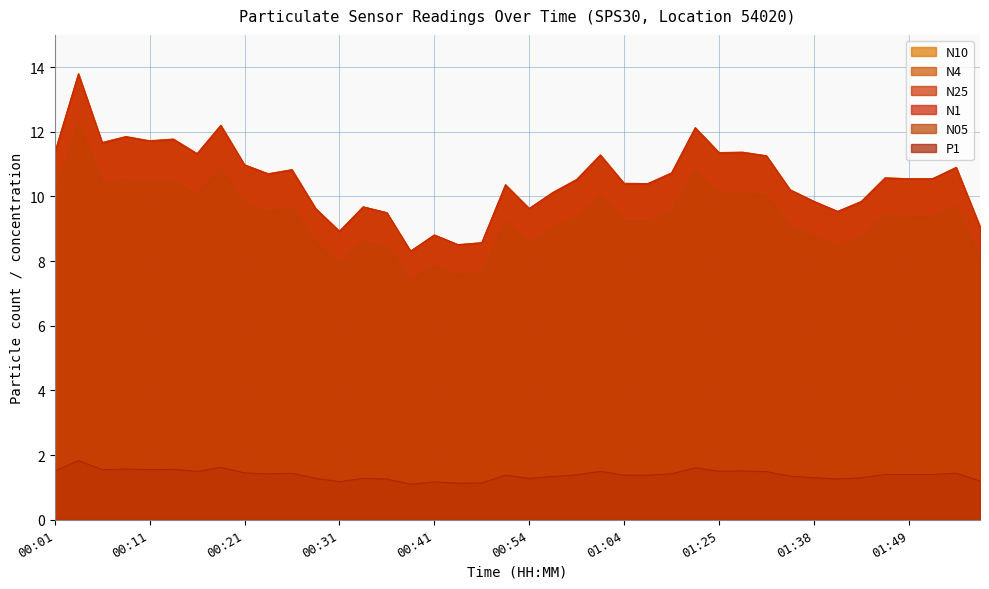

What is the value of the N1 point at the 29th from the left?

11.3